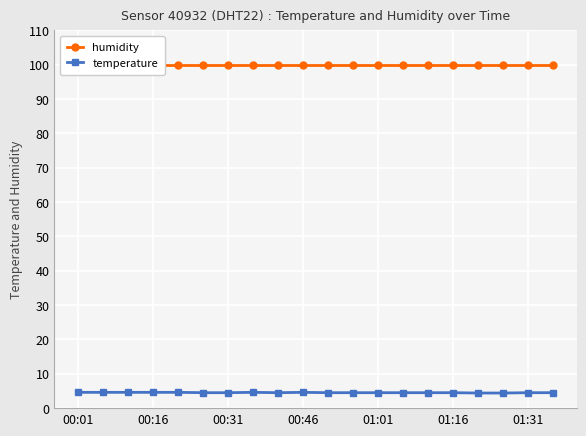

What is the minimum value shown in the chart?

4.4